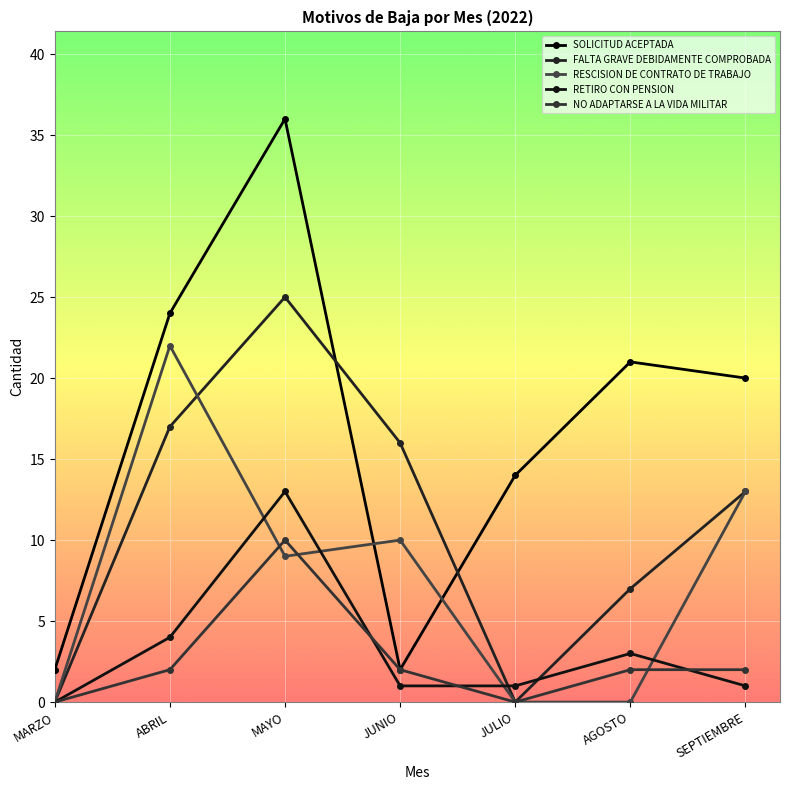

How many interior local valleys does the NO ADAPTARSE A LA VIDA MILITAR series have?

1